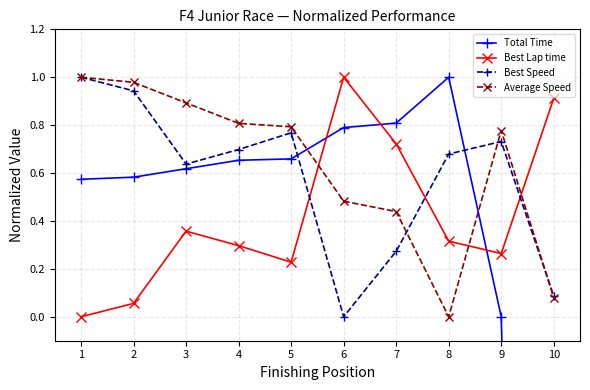

Which series has the widest spread of values?

Total Time